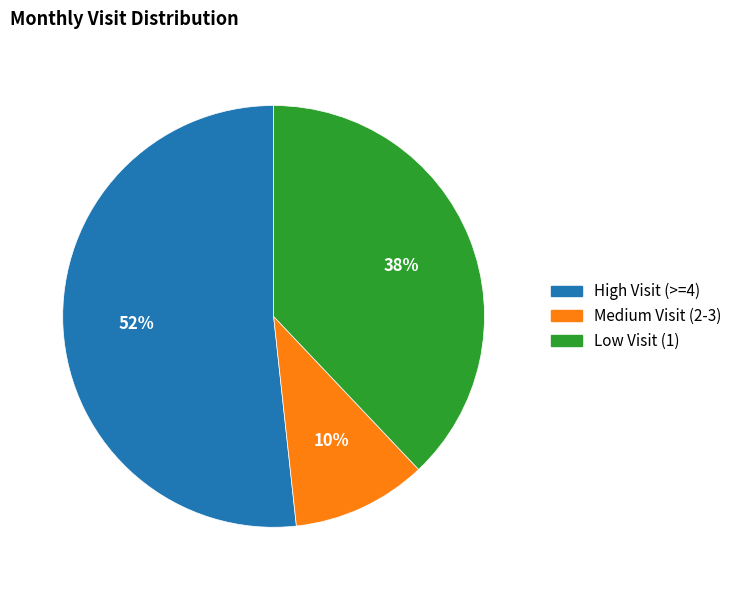

Count the number of slices in the pie.

3